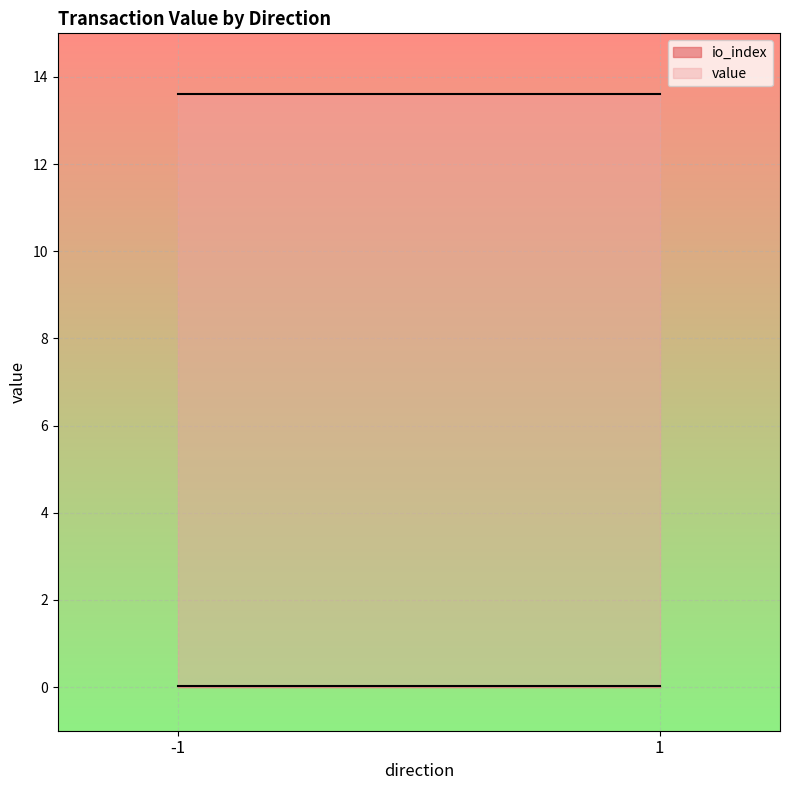

What value does the io_index series have at 1?

1.0